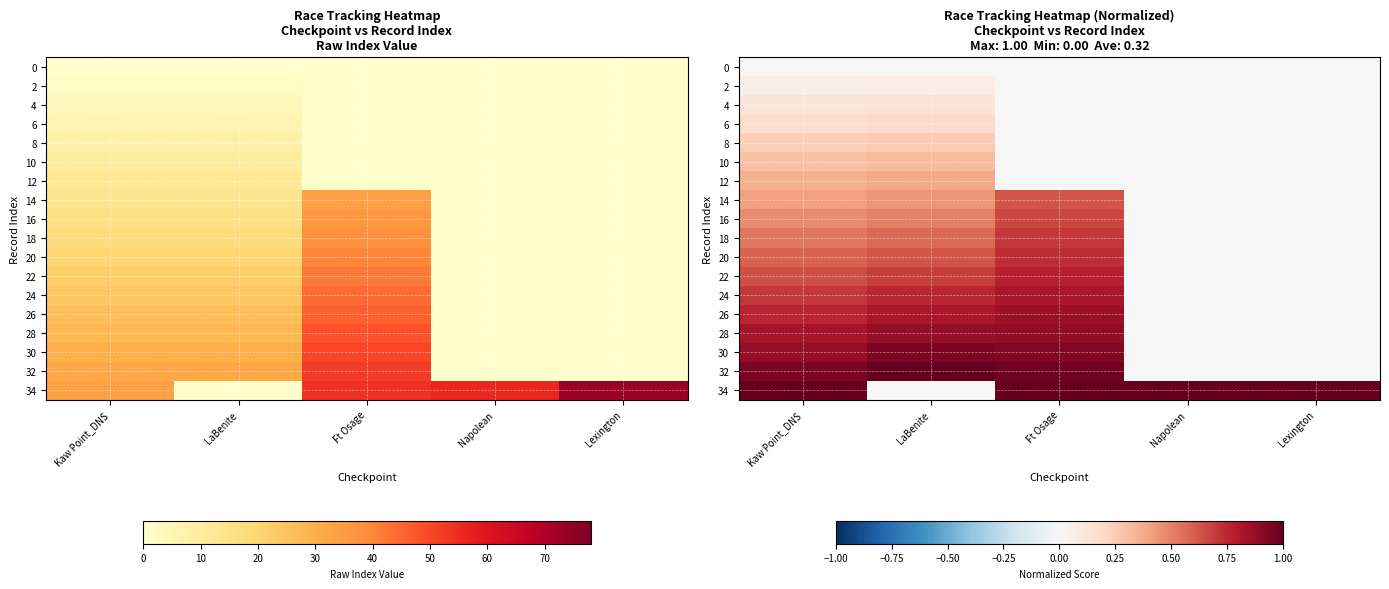

What is the difference between the maximum and minimum values in the 28 series?

0.9